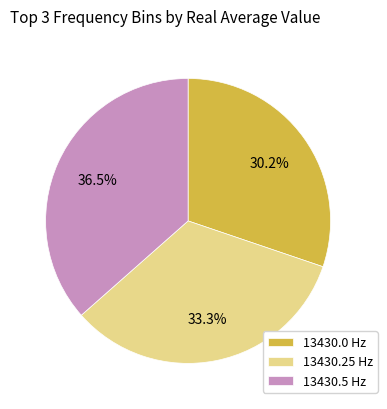

To the nearest percent, what is the difference between the largest and smallest slice percentages?

6%